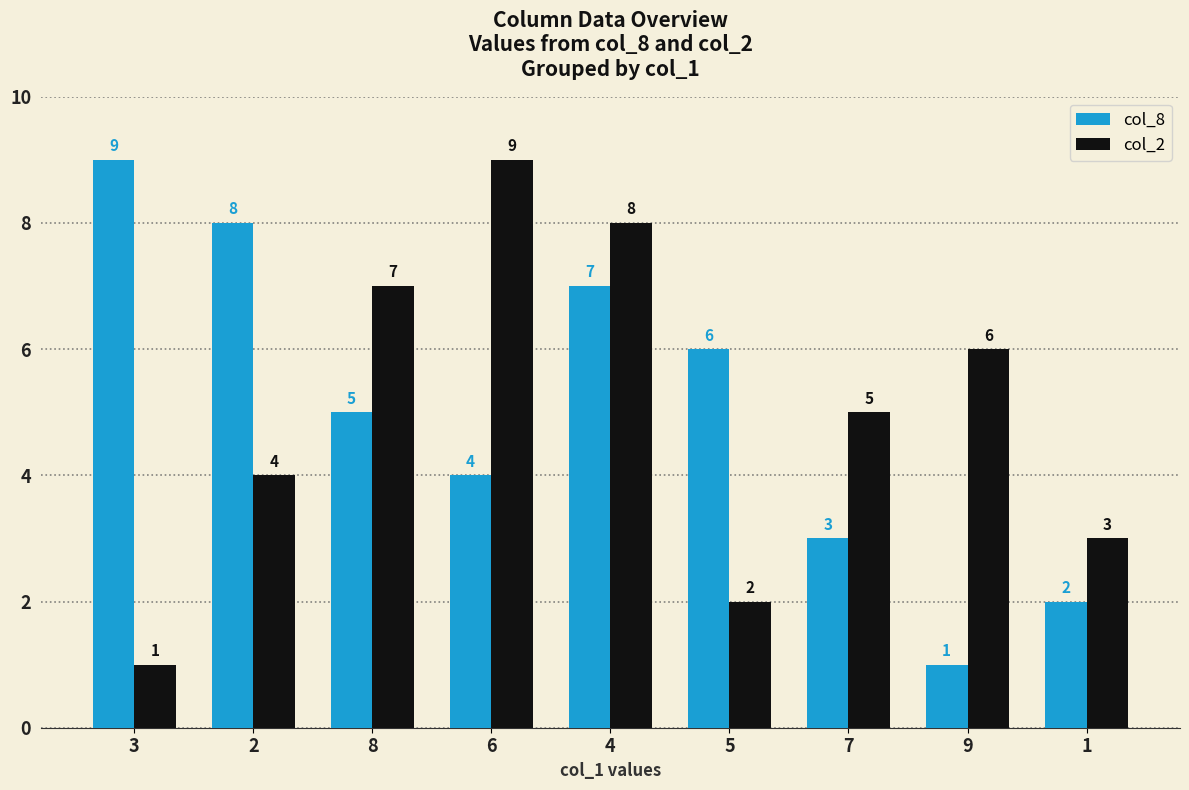

Count the number of data series in this chart.

2